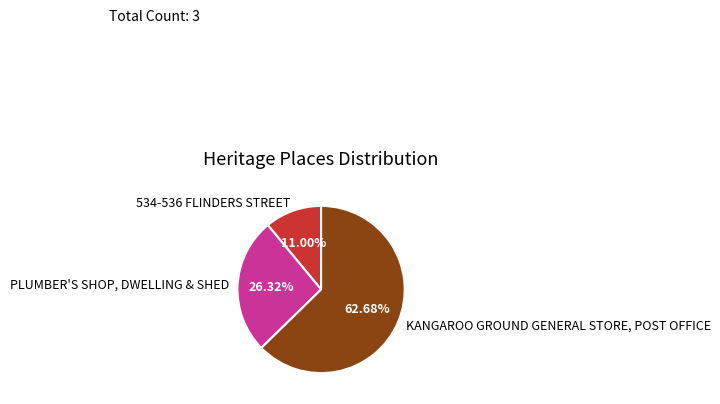

Does KANGAROO GROUND GENERAL STORE, POST OFFICE account for over 50% of the chart?

Yes